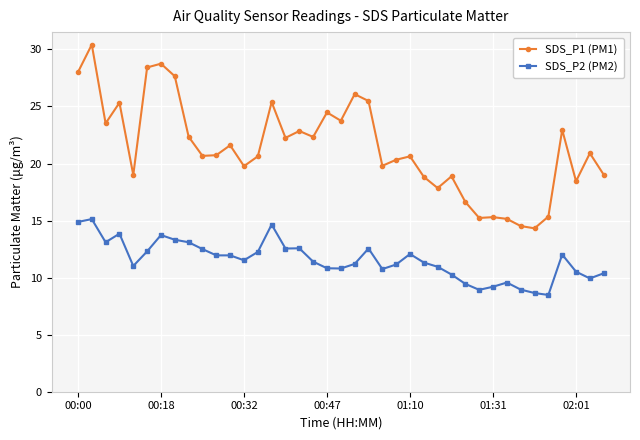

How many lines are shown in the chart?

2